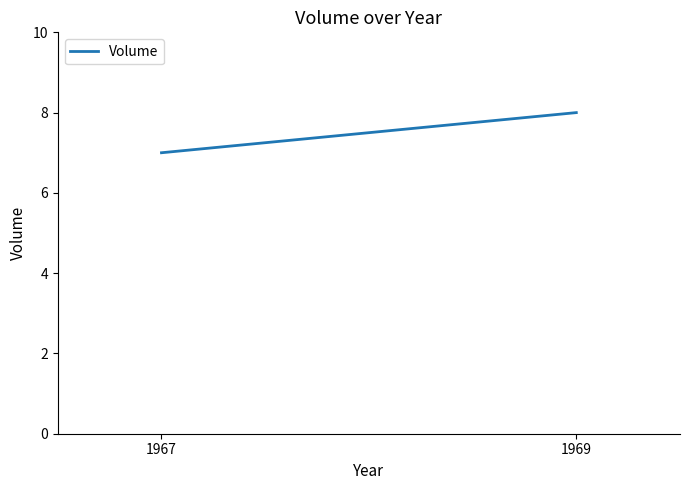

Which label corresponds to the largest value in the chart?

1969